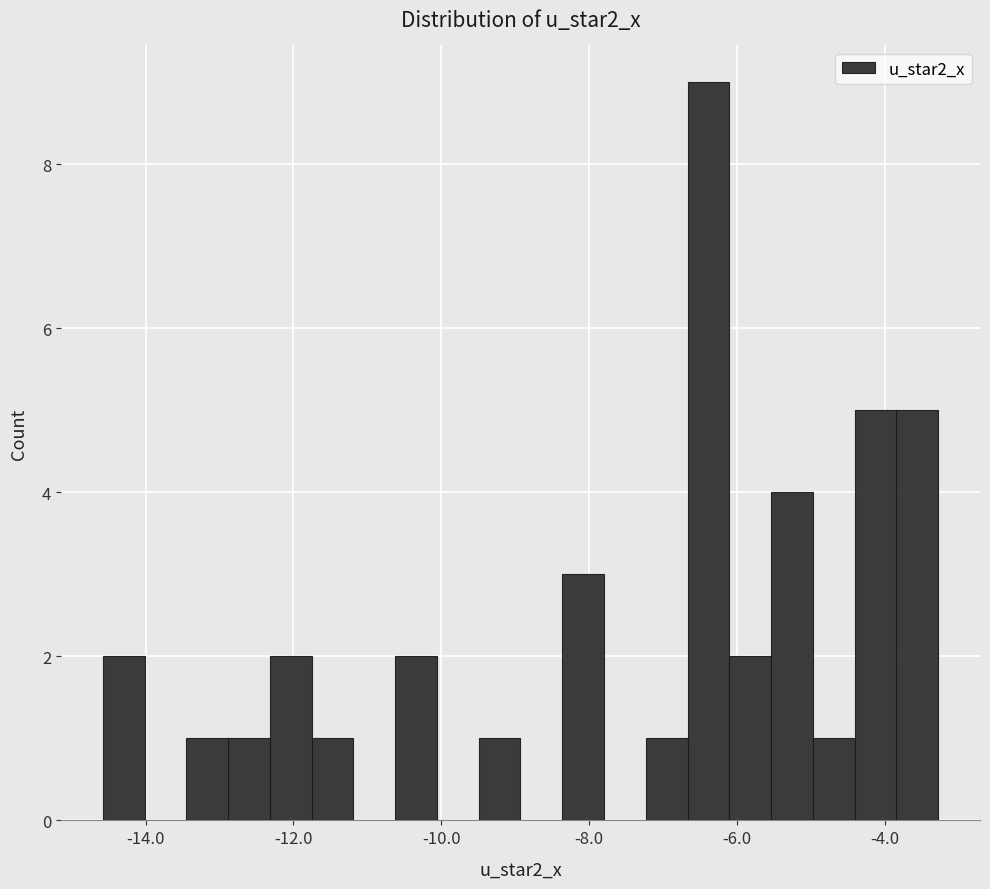

Around what value on the x-axis is the tallest bar? Give the approximate position of its centre, as read against the axis.

-6.4